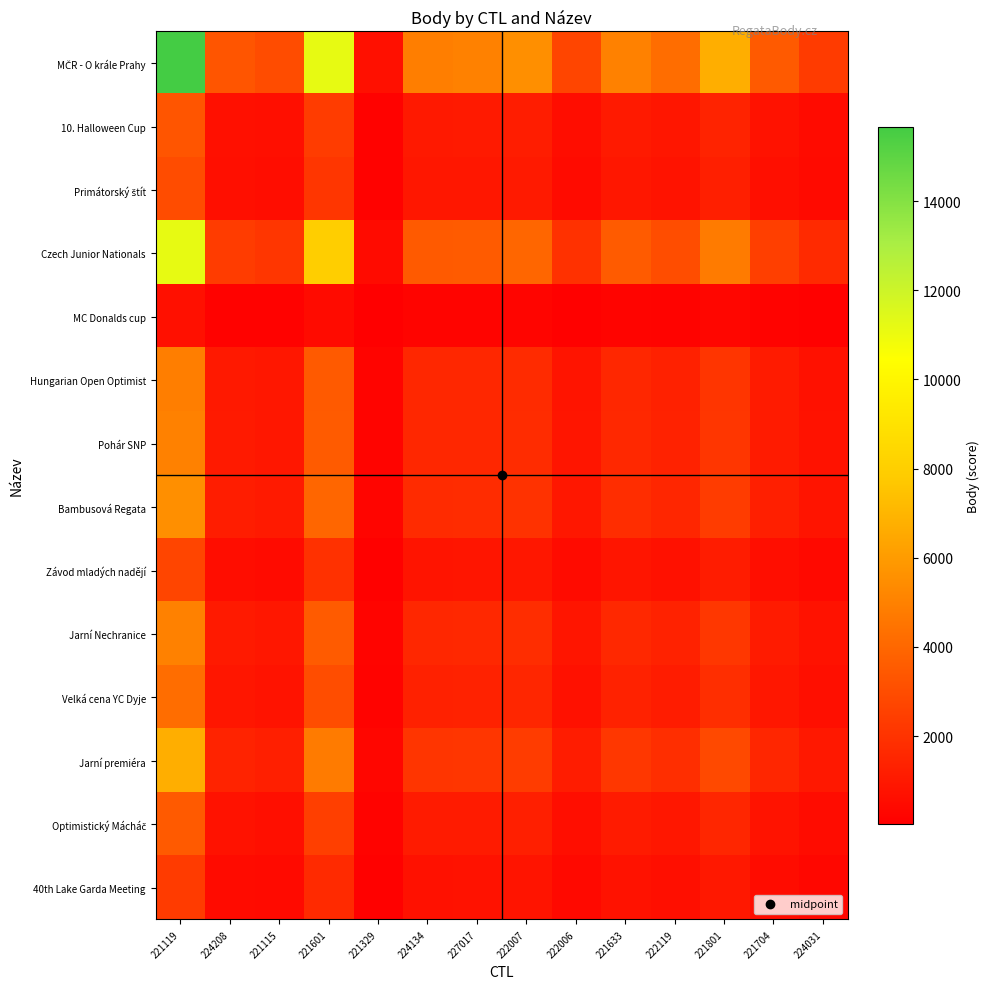

How many data points does each series have?

14